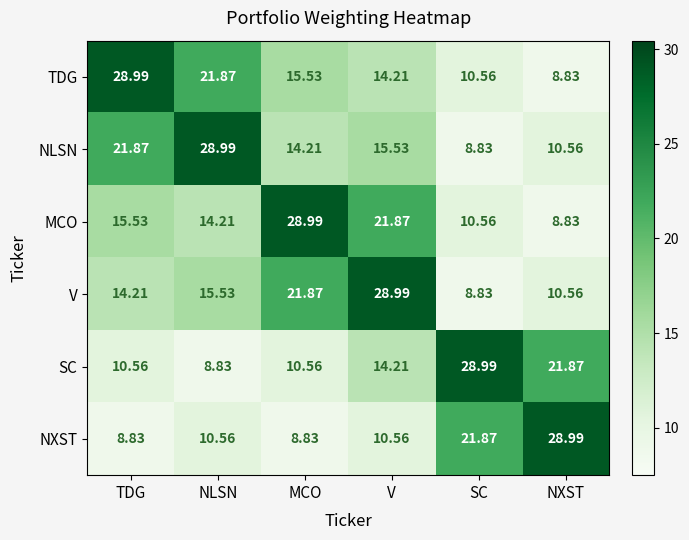

What is the spread (max minus min) of values at TDG?

20.2